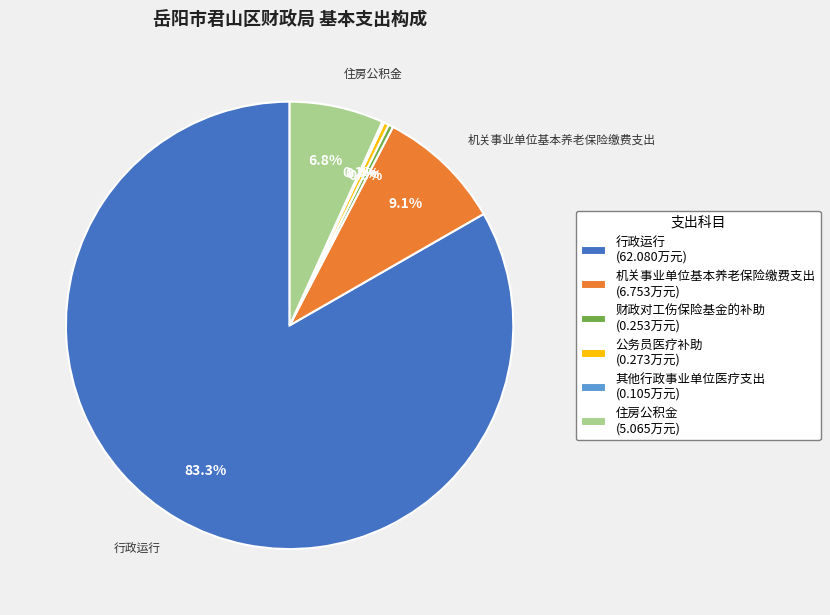

Is there a majority slice in this chart?

Yes